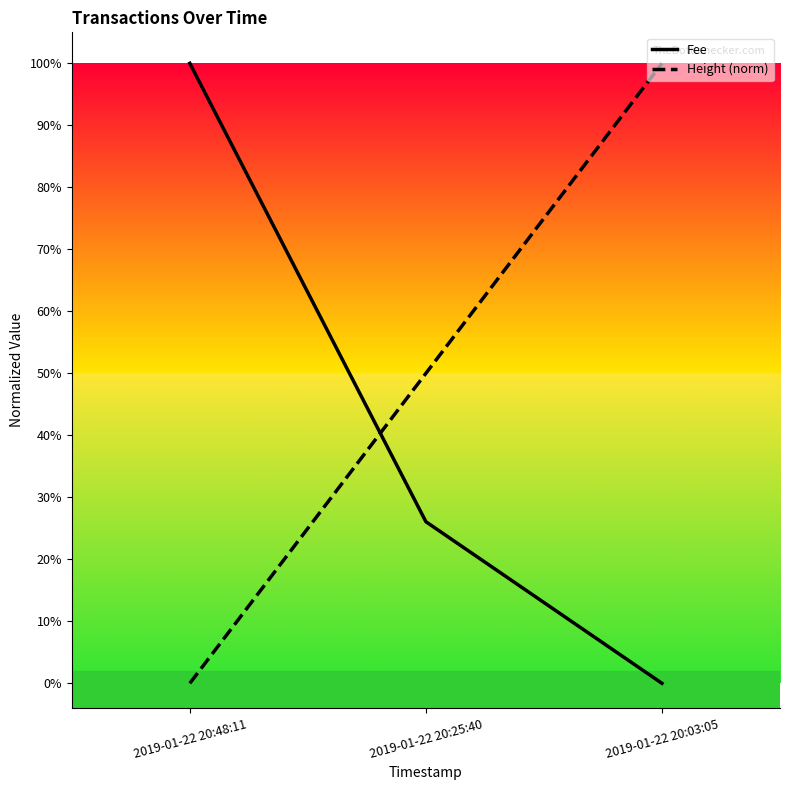

The Fee series shows 0.3 at 2019-01-22 20:25:40. True or false?

True